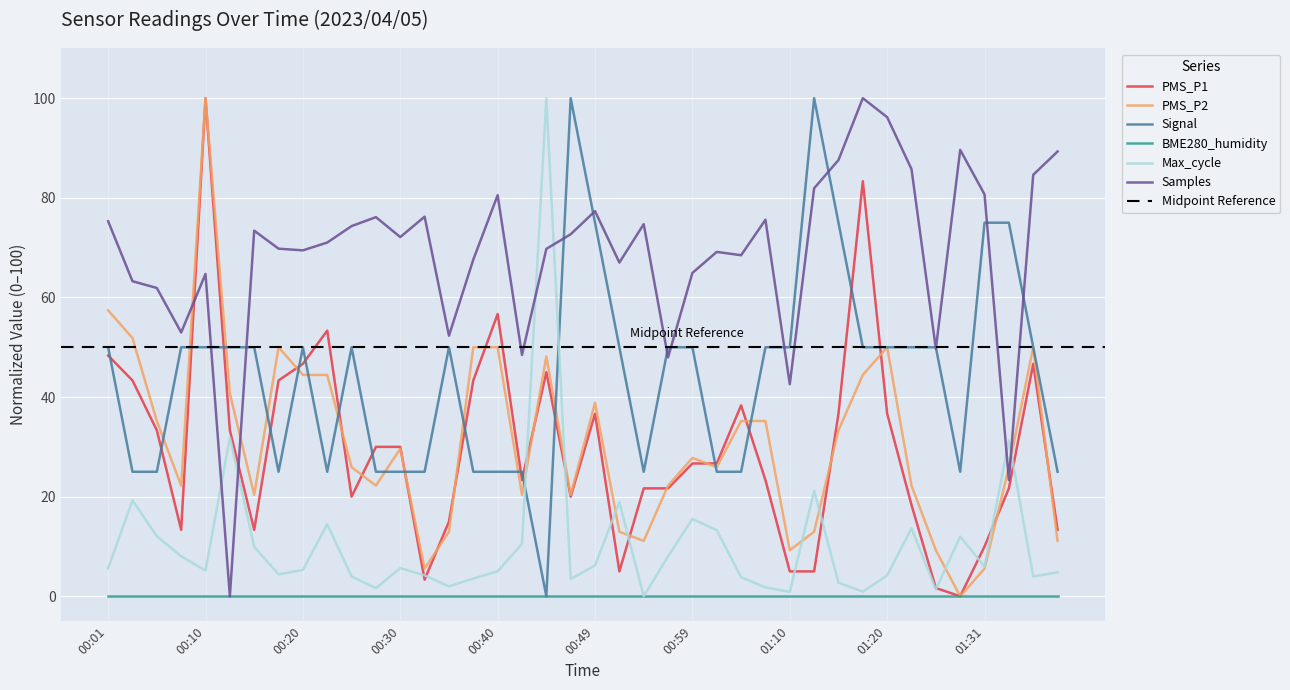

What is the difference between the Max_cycle values at 01:20 and 01:39?

0.6